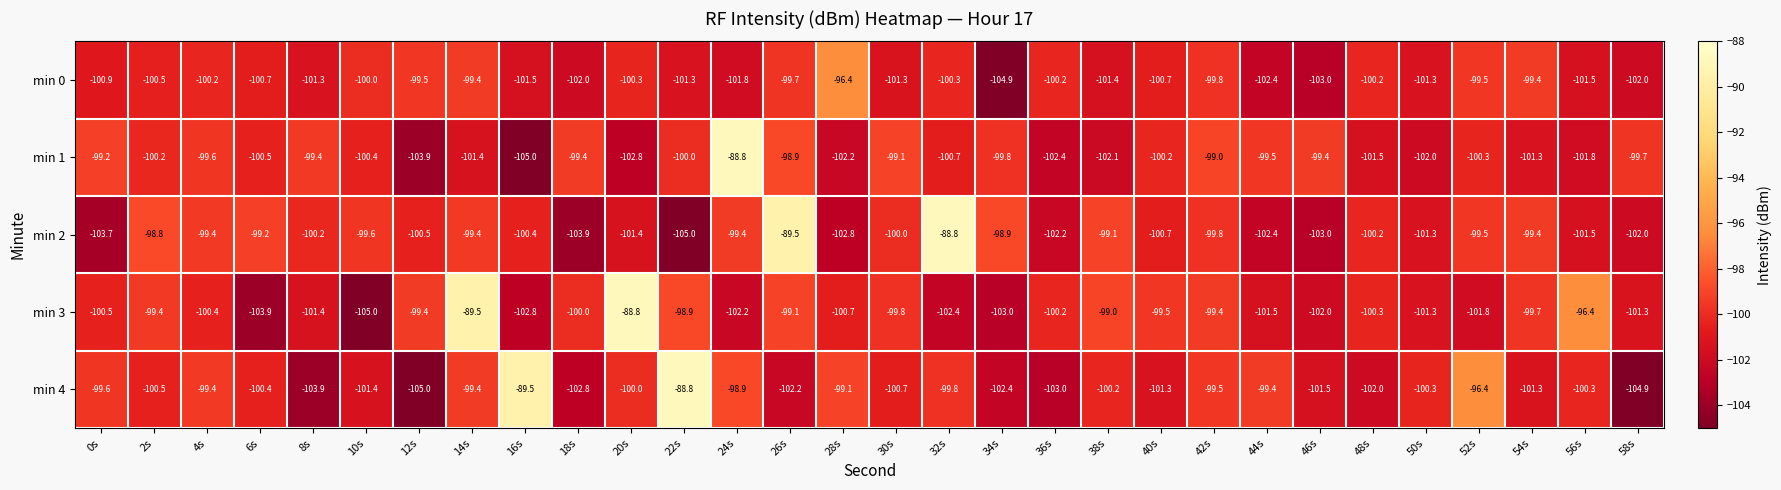

Read the min 2 value at 4s.

-99.4